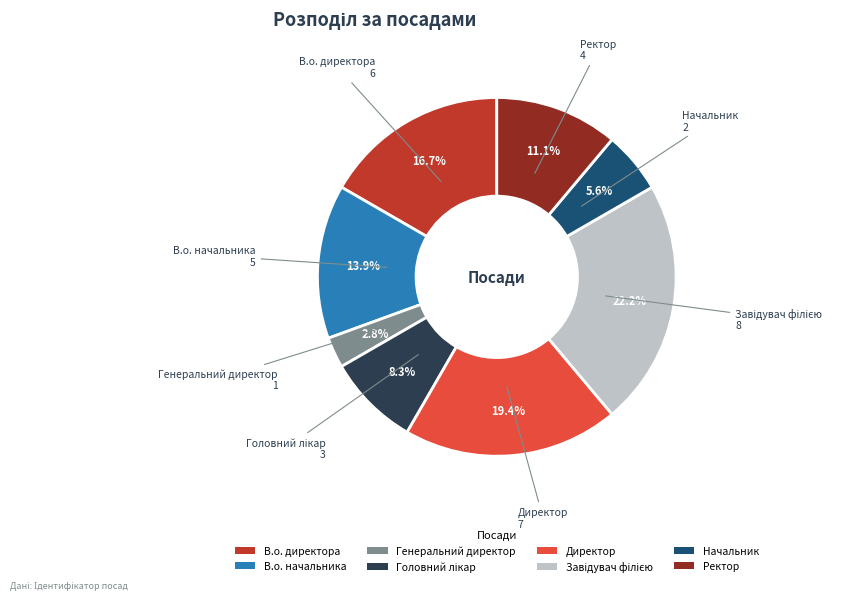

Does any single category account for the majority?

No